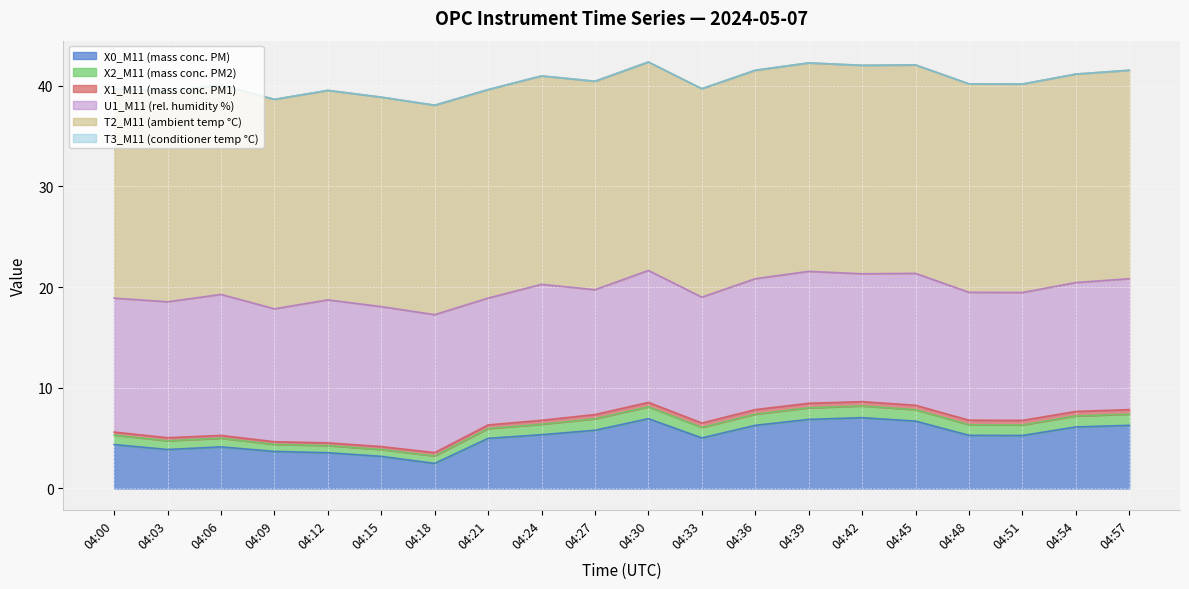

At which label does X0_M11 (mass conc. PM) reach its peak?

04:42